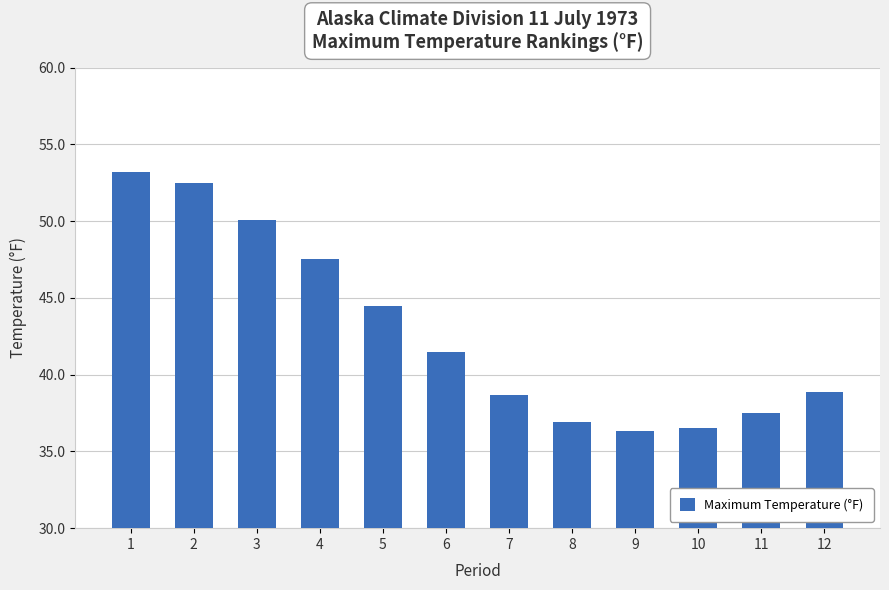

What is the approximate value at 8?

36.9